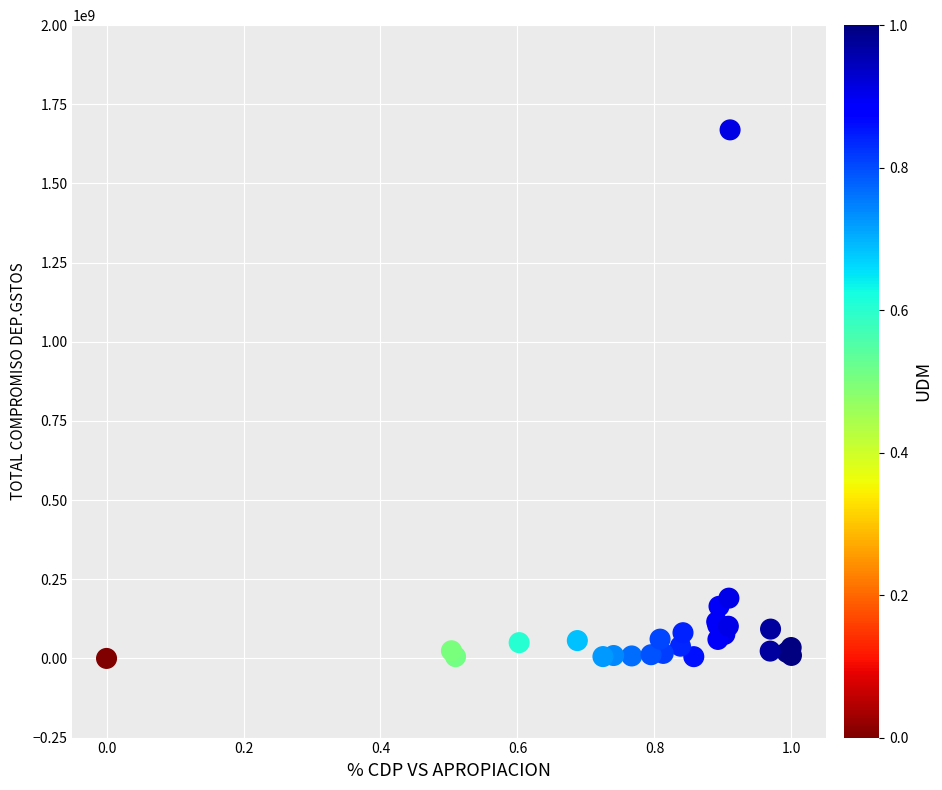

What Y value in the scatter plot is closest to 834665474?

190392926